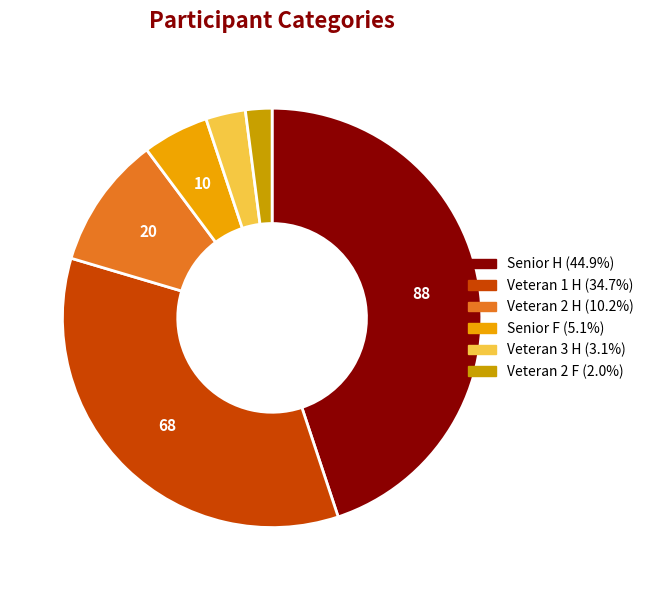

Rank the categories by value from highest to lowest.

Senior H, Veteran 1 H, Veteran 2 H, Senior F, Veteran 3 H, Veteran 2 F